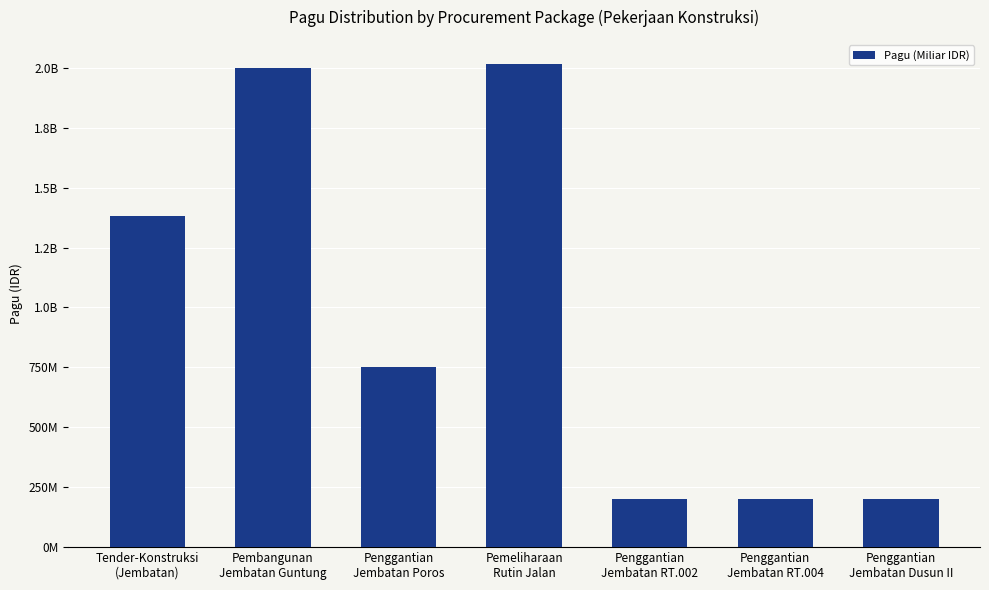

What is the average value?

963230111